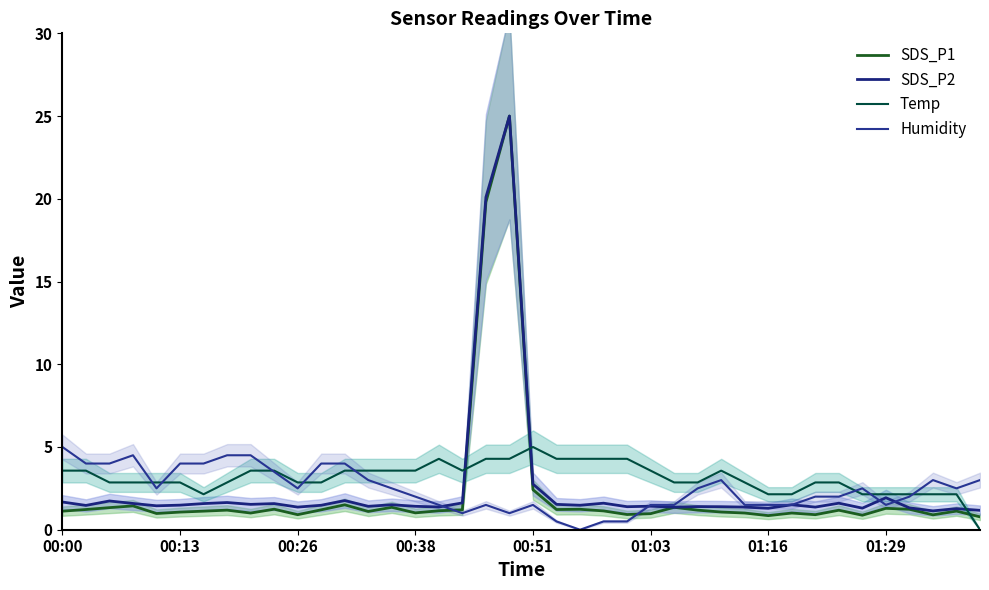

What is the total value across all series at 00:51?

11.7